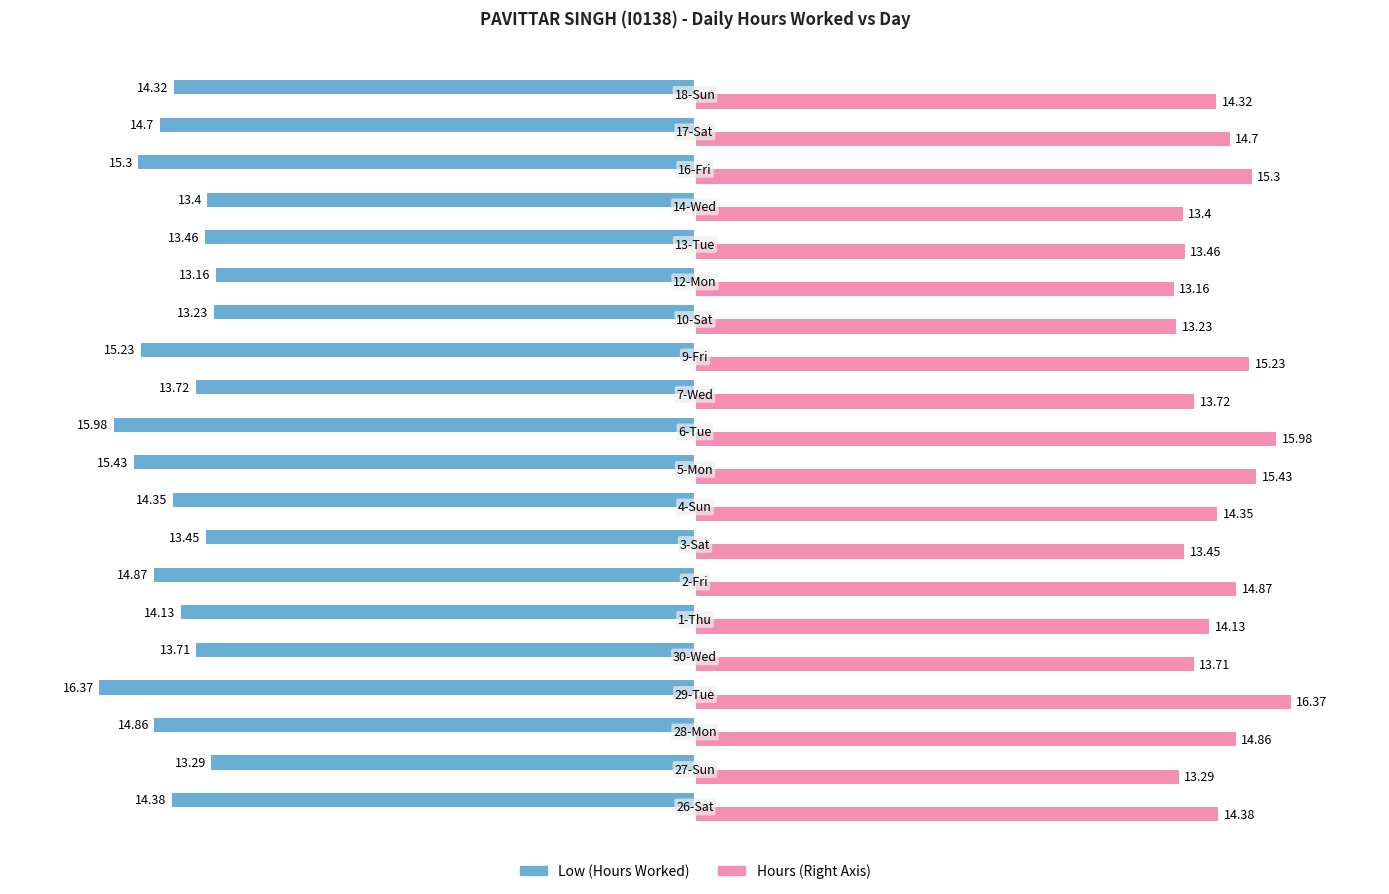

Count the number of data series in this chart.

2